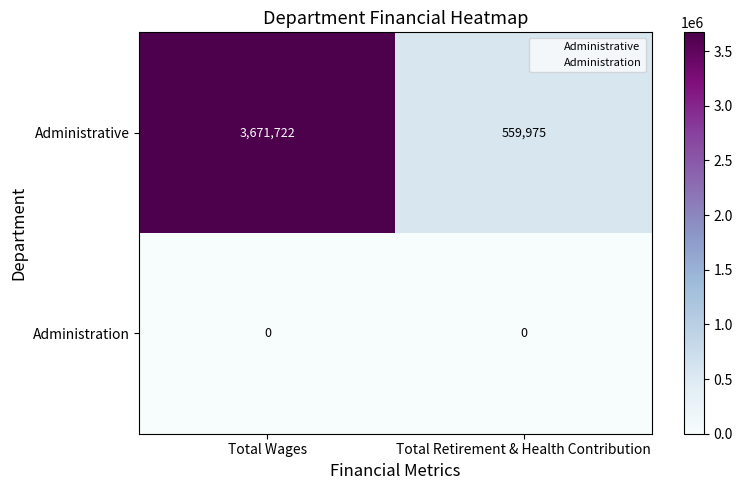

At Total Retirement & Health Contribution, list the series in order from smallest to largest.

Administration, Administrative